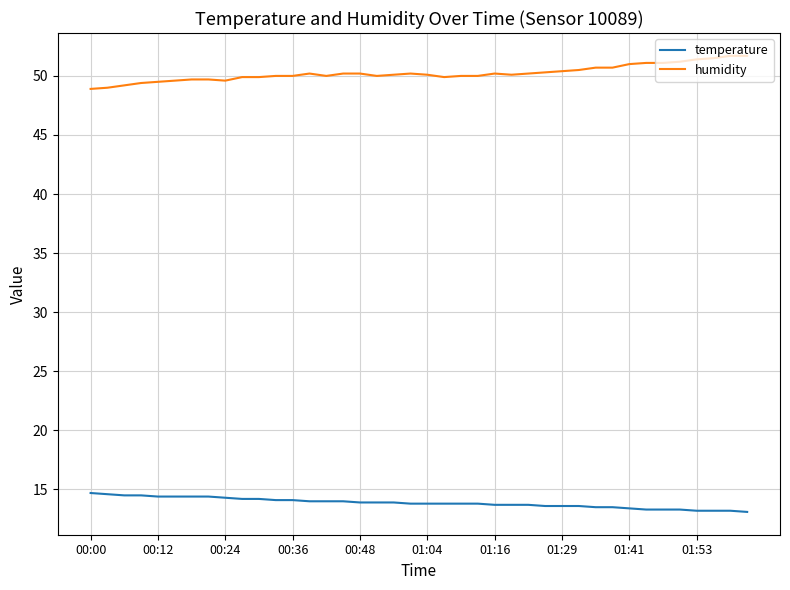

What is the maximum value shown in the chart?

51.7